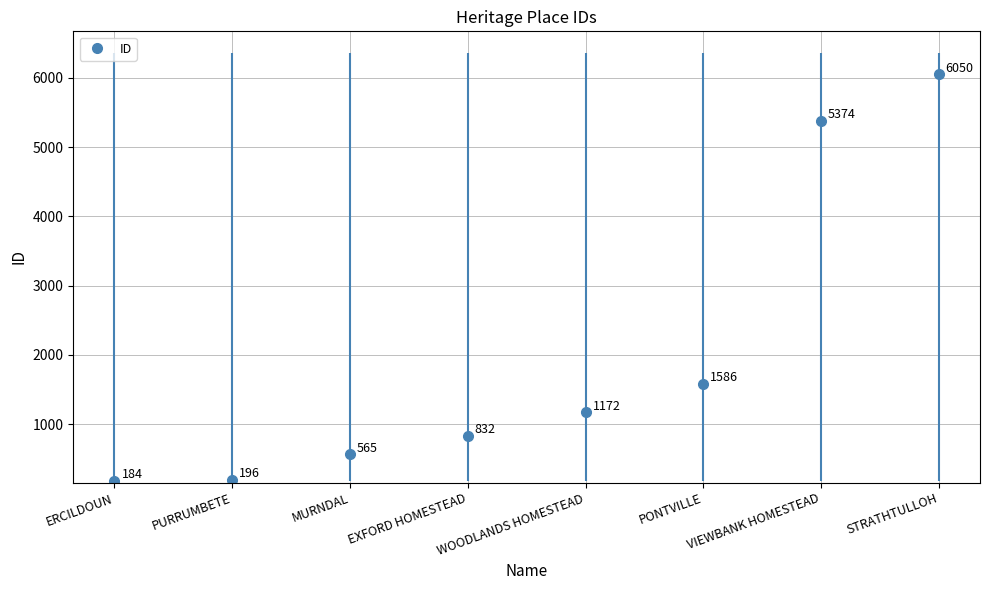

Which label corresponds to the largest value in the chart?

STRATHTULLOH